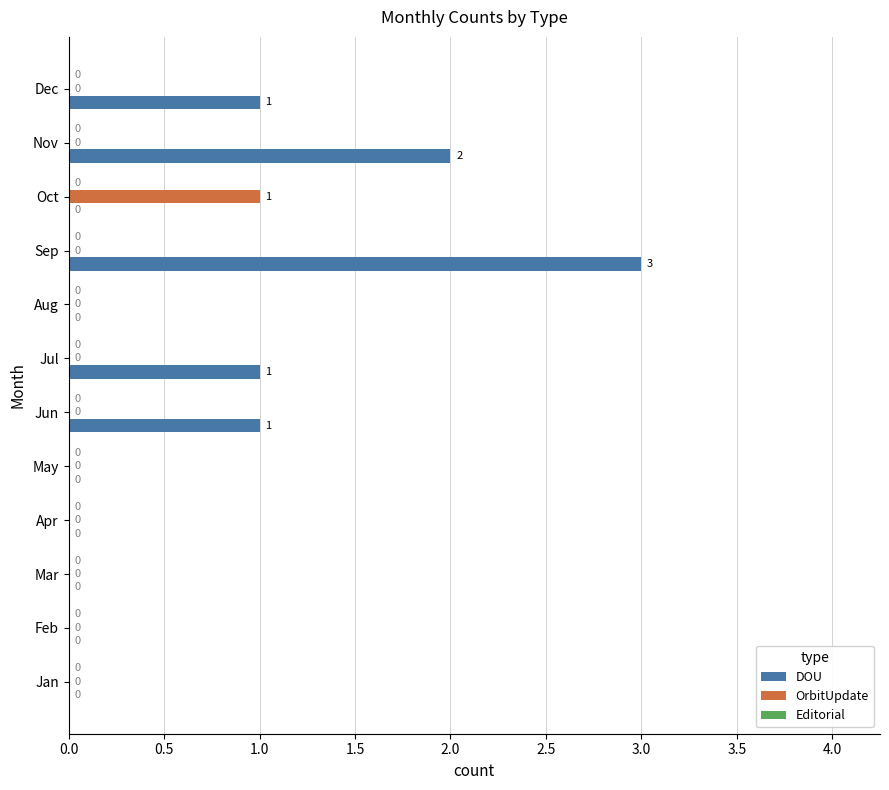

Is it true that OrbitUpdate equals 0 at Jul?

True